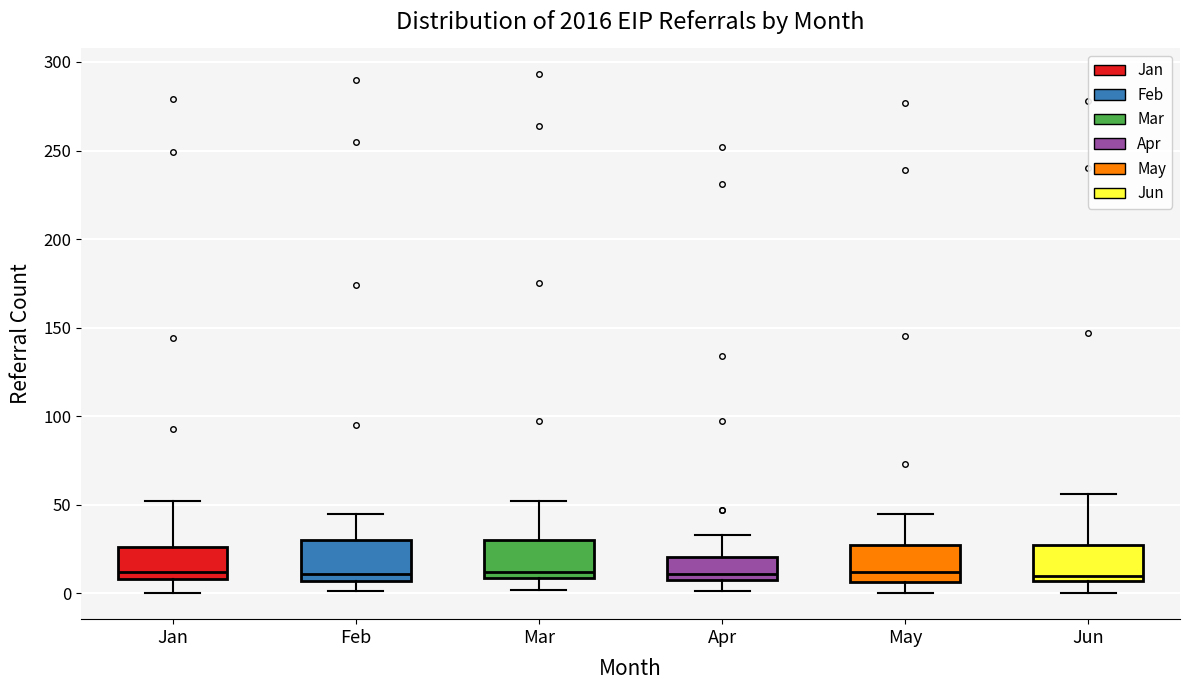

Where is the lower edge of the box for Mar on the y-axis? The values are not printed on the chart, so give them approximately, as read against the axis.

10